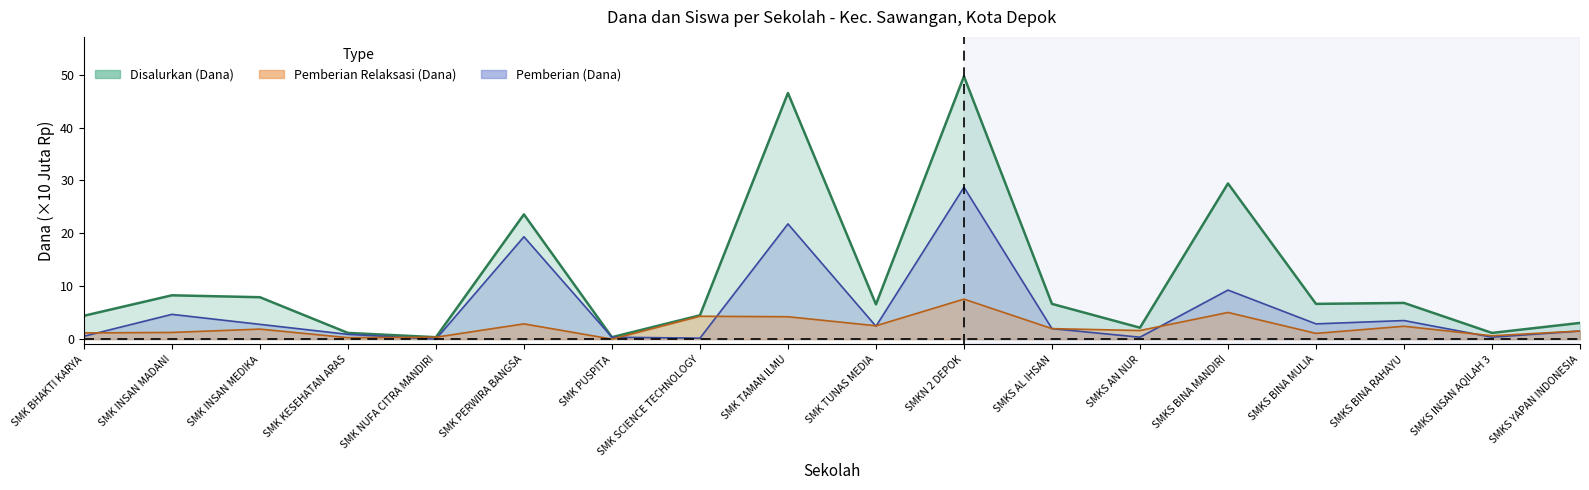

Rank the series at SMK TAMAN ILMU from highest to lowest value.

Disalurkan (Dana), Pemberian (Dana), Pemberian Relaksasi (Dana)